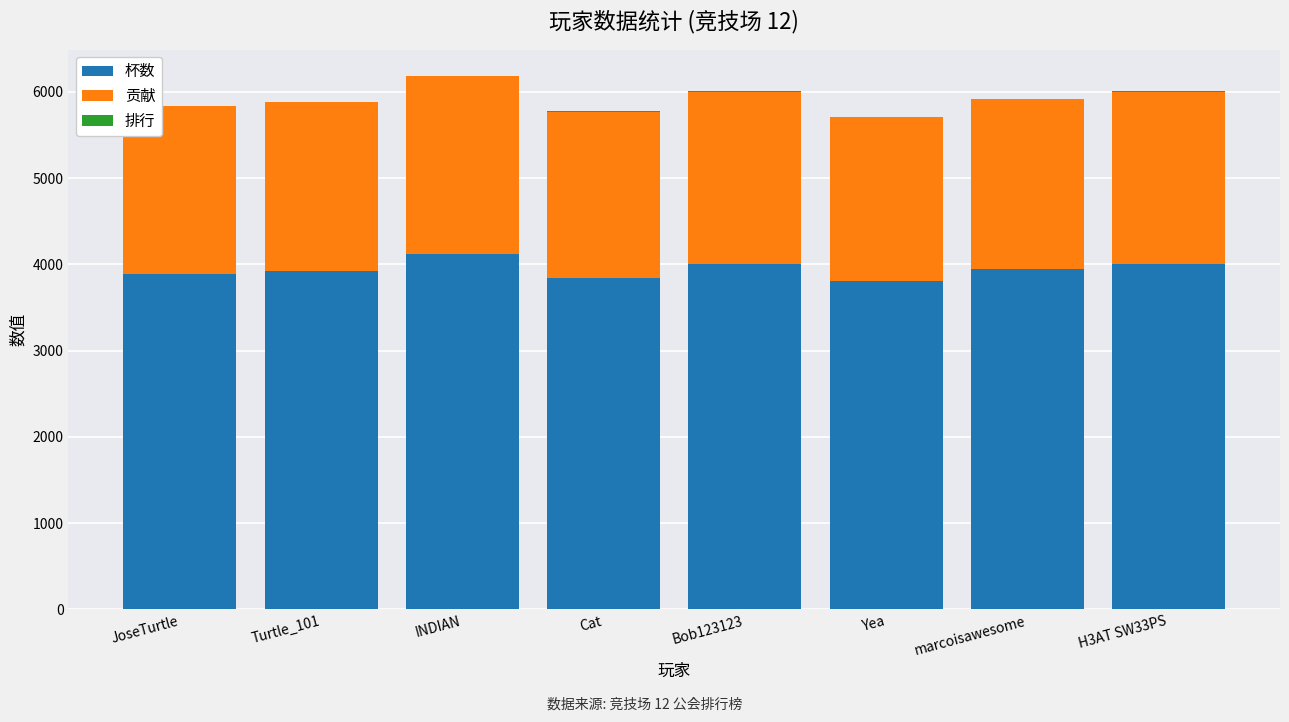

The 杯数 series shows 6026 at Bob123123. True or false?

False